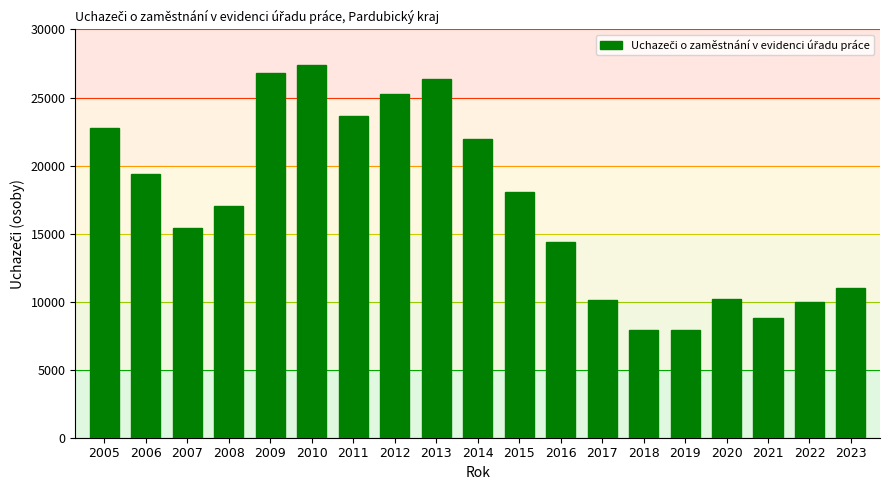

What is the average value?

17077